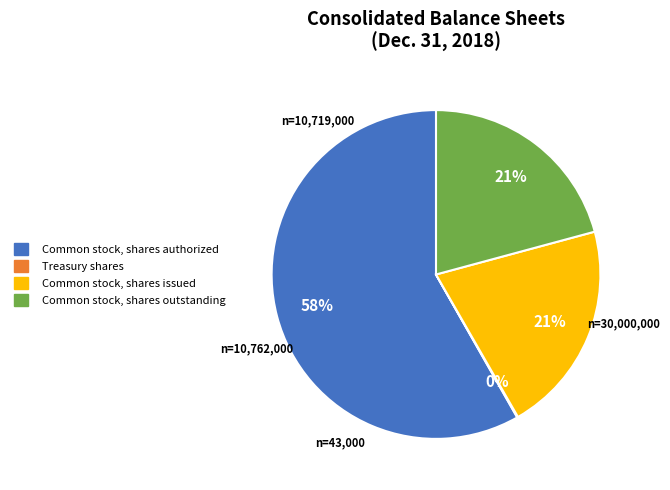

To the nearest percent, what is the combined percentage of Common stock, shares issued and Common stock, shares outstanding?

42%